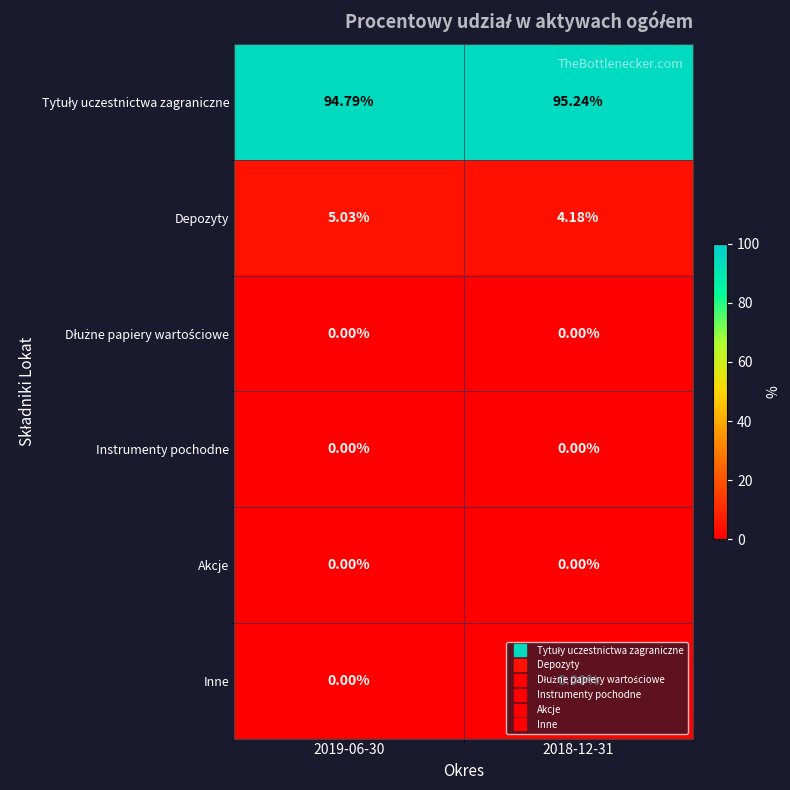

Between 2019-06-30 and 2018-12-31, which series saw the biggest shift?

Depozyty